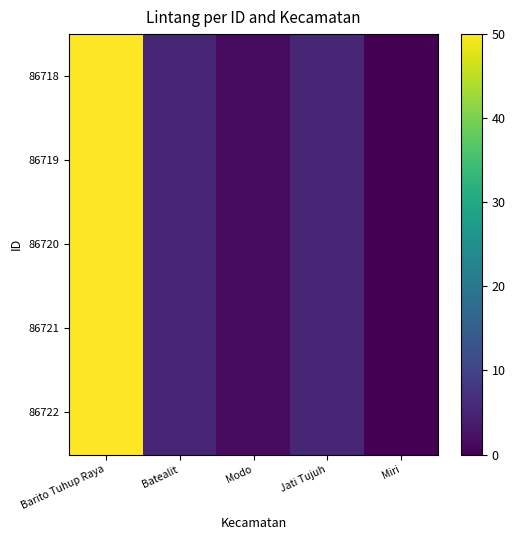

At how many categories does at least one series exceed 14?

1